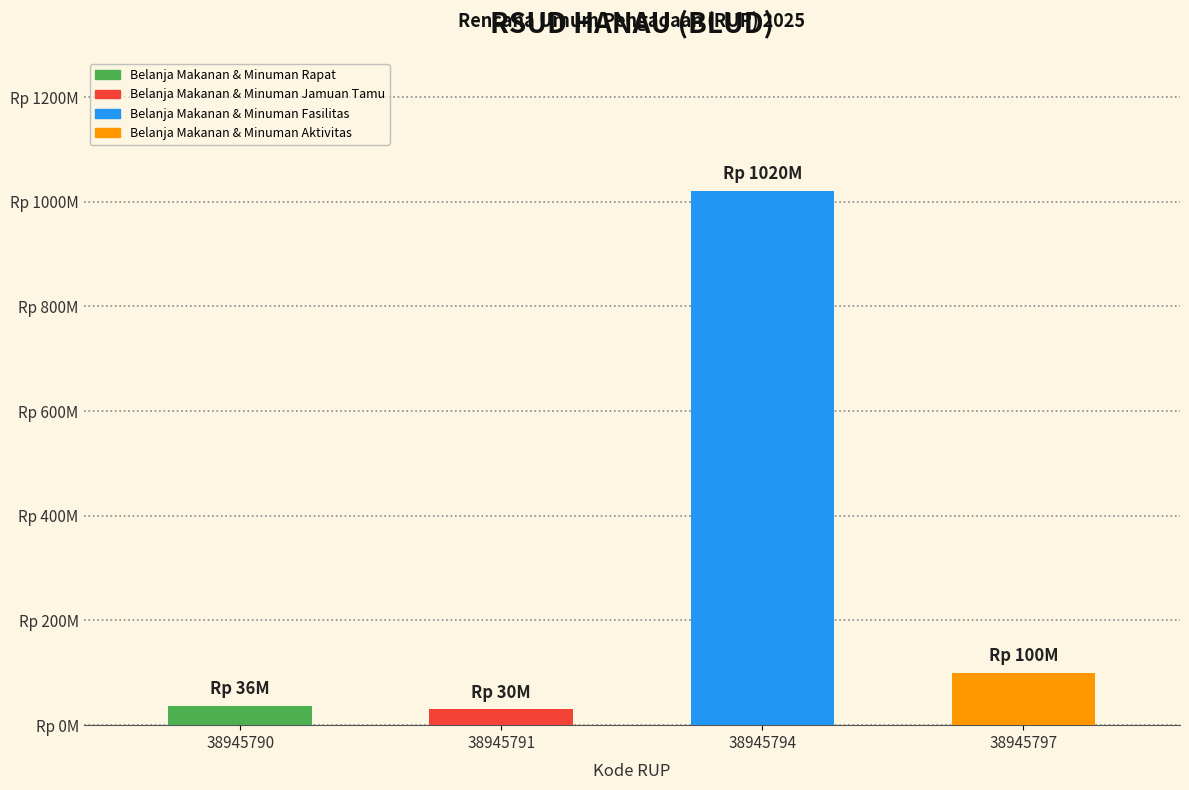

What is the change in value from 38945790 to 38945791?

-6000000